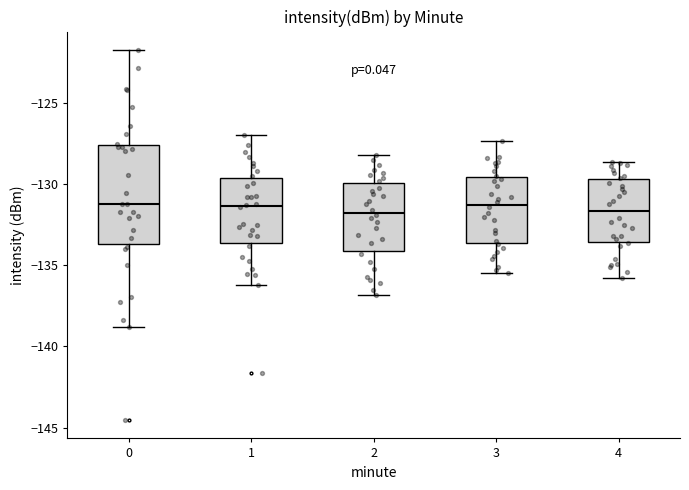

Where does the upper whisker of the box at x = 1 end on the y-axis? The values are not printed on the chart, so give them approximately, as read against the axis.

-127.0